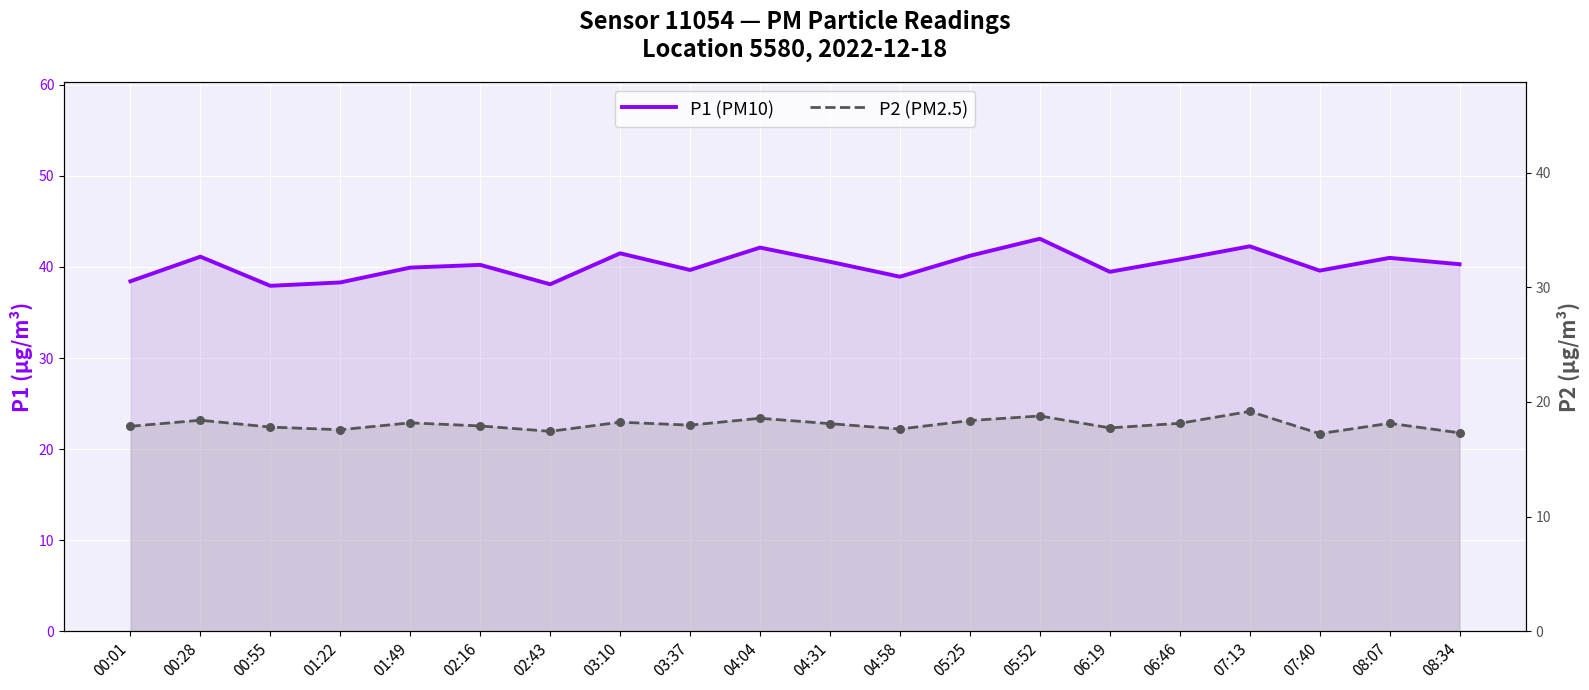

At how many categories does at least one series exceed 37?

20